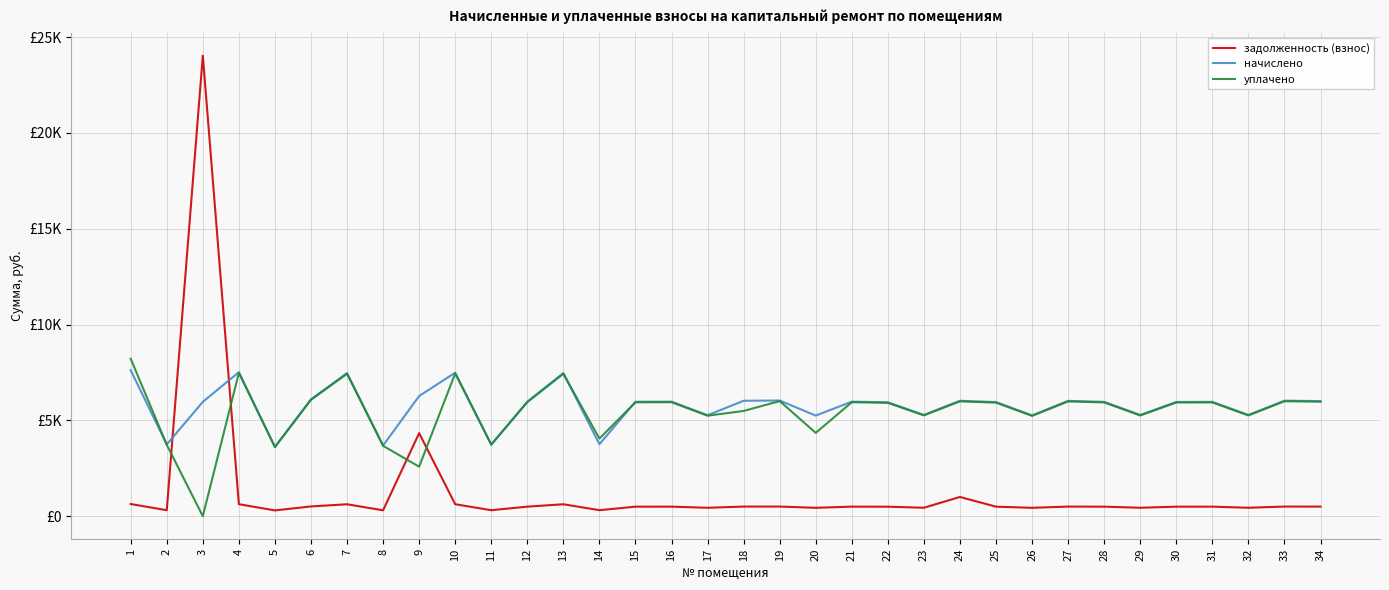

Where do уплачено and задолженность (взнос) first cross each other?

2 and 3